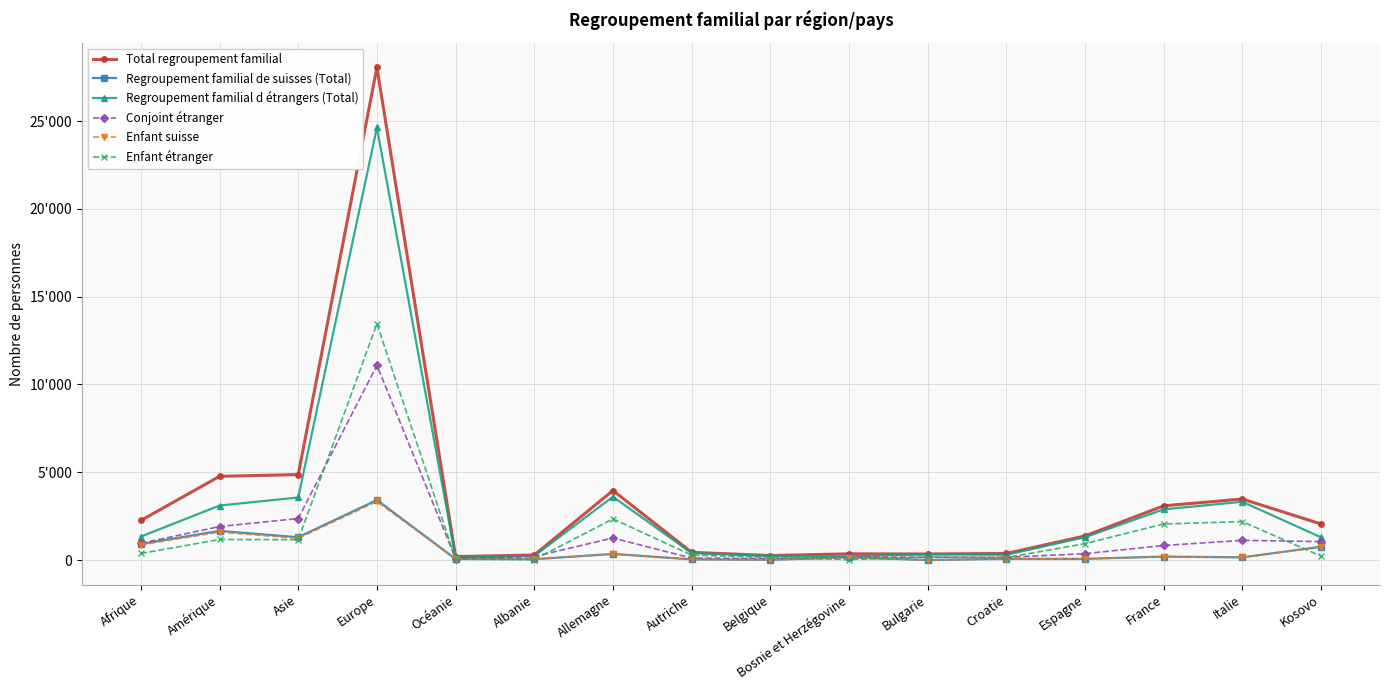

Does the chart have visible grid lines?

Yes